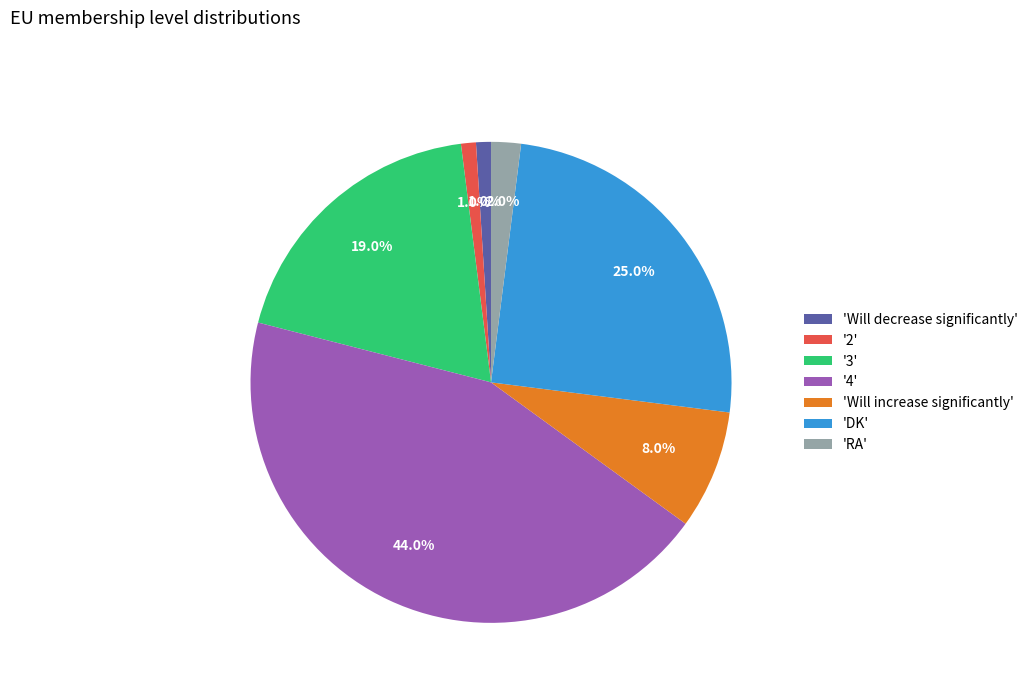

Which slice is the largest?

'4'